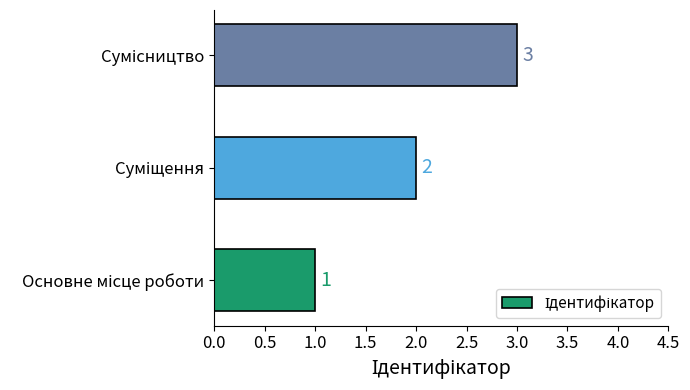

How many values are between 1 and 3?

3